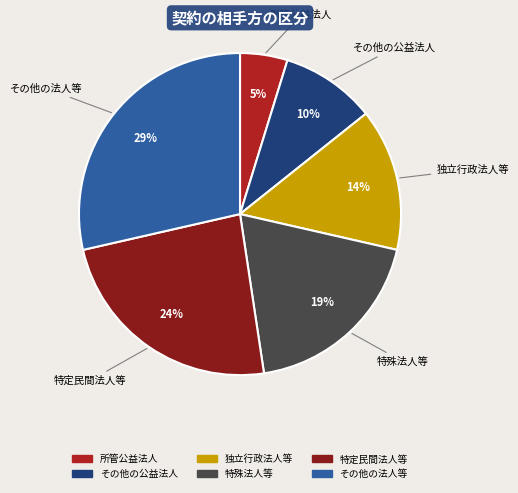

Count the number of slices in the pie.

6